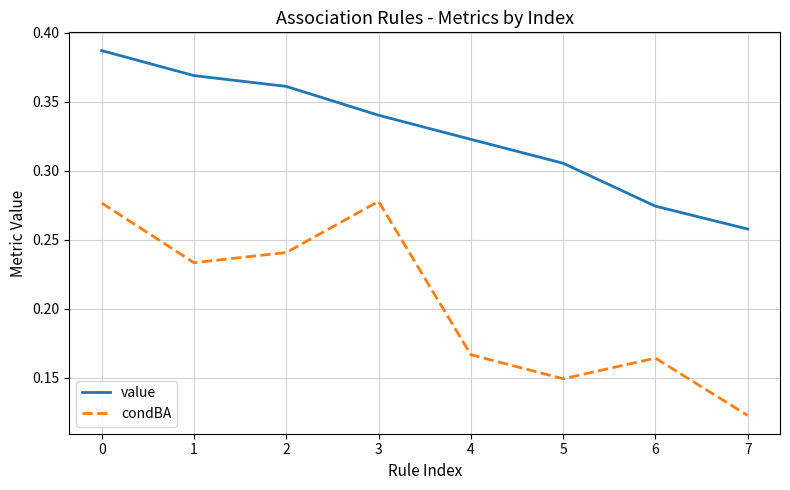

Rank the series by their maximum value, from lowest to highest.

condBA, value